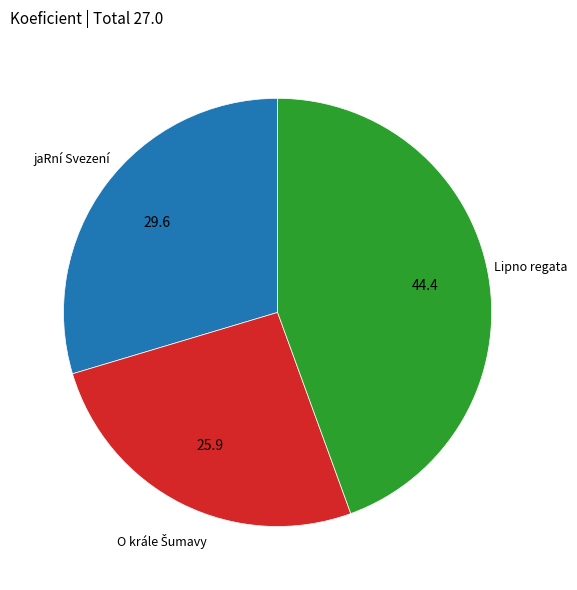

Does any single category account for the majority?

No